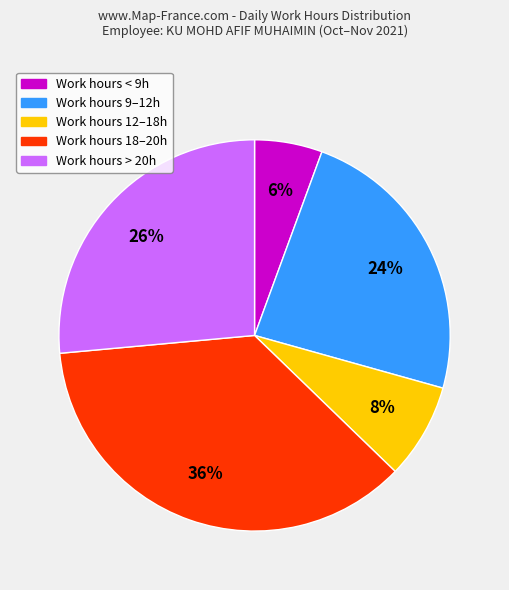

To the nearest percent, what is the average slice percentage?

20%